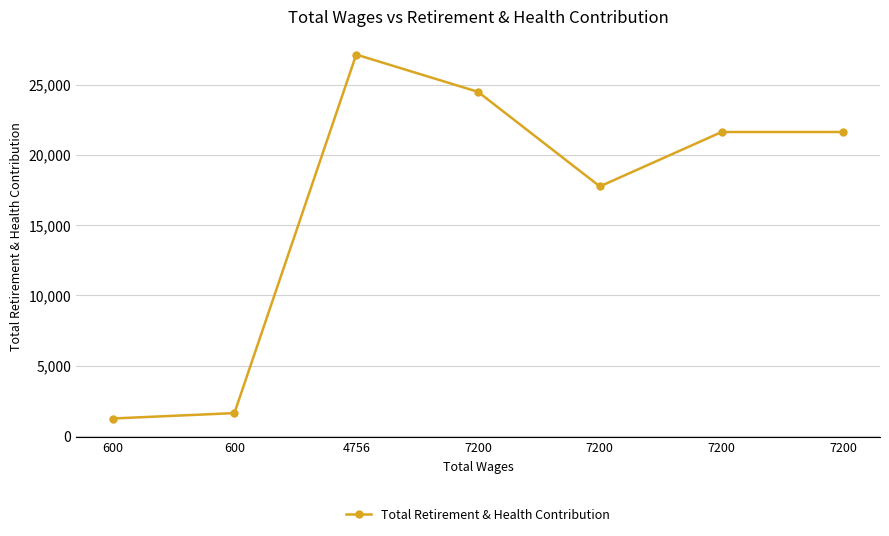

At which label is the value closest to 14181?

7200